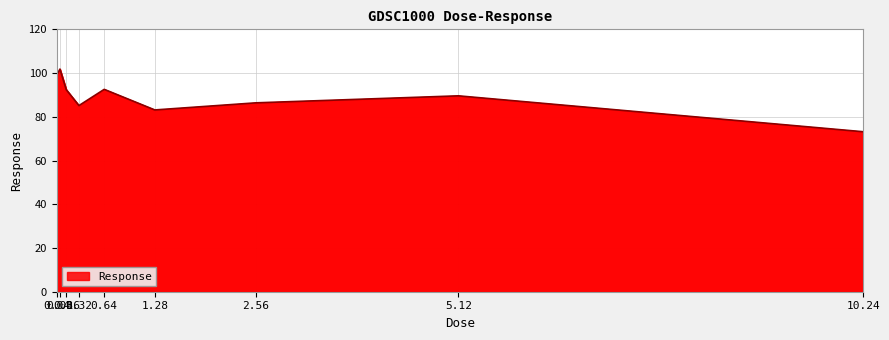

What is the difference between the maximum and minimum values?

28.6